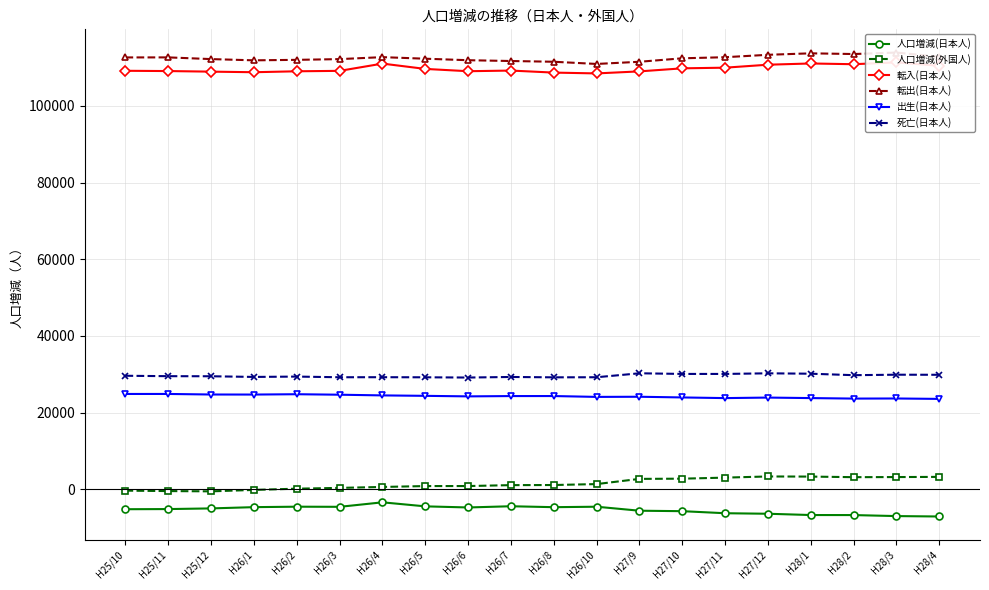

Does the chart display data point markers on the line(s)?

Yes